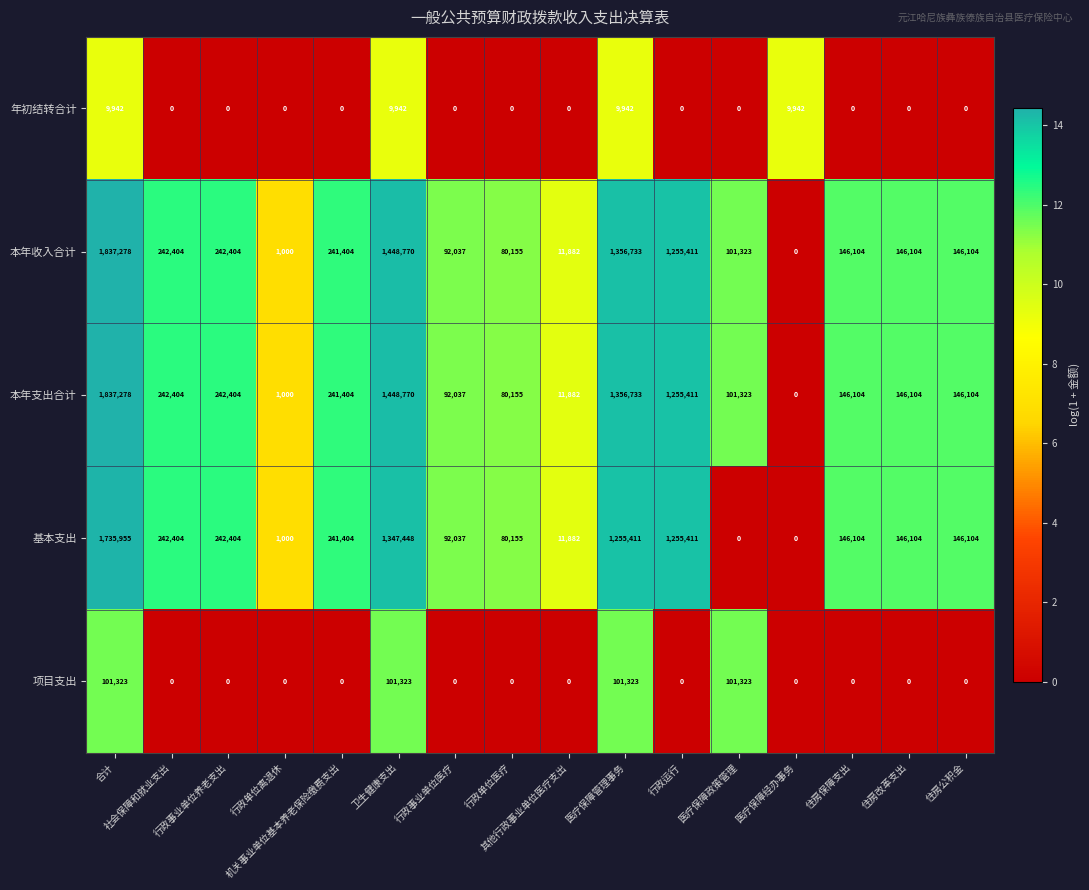

What is the difference between the second highest and minimum values in the 基本支出 series?

1347448